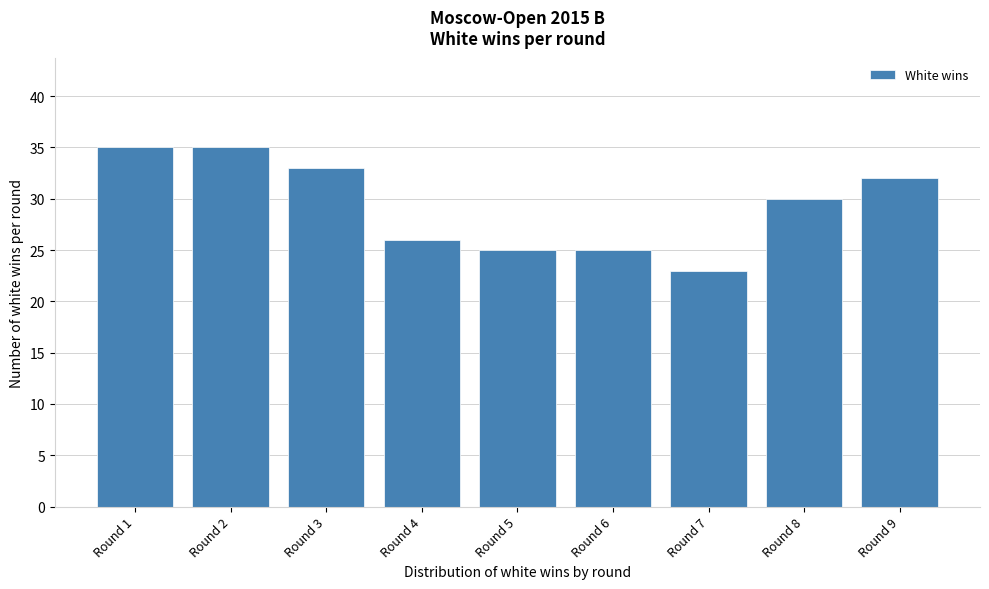

Reading right to left, extract all data points from this chart.

32	30	23	25	25	26	33	35	35